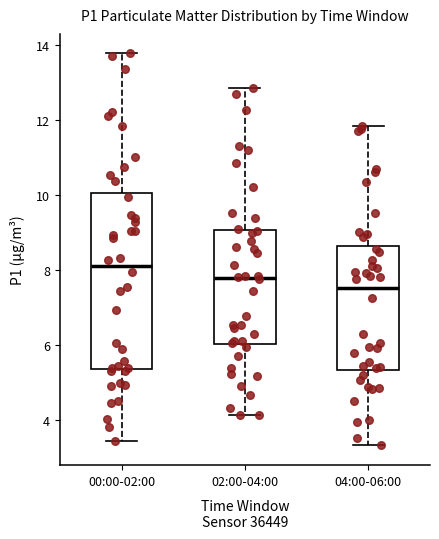

Where does the lower whisker of the box for 02:00-04:00 end on the y-axis? The values are not printed on the chart, so give them approximately, as read against the axis.

4.2